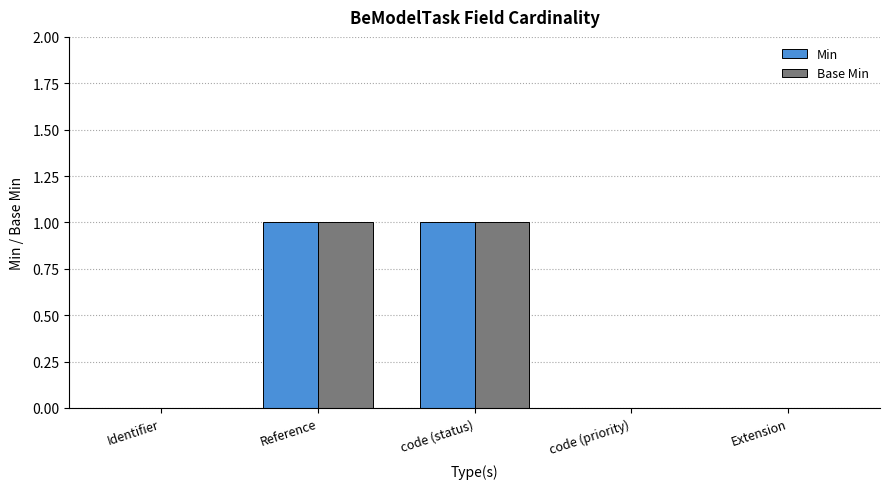

True or false: Base Min has a value of 0 at Identifier.

True